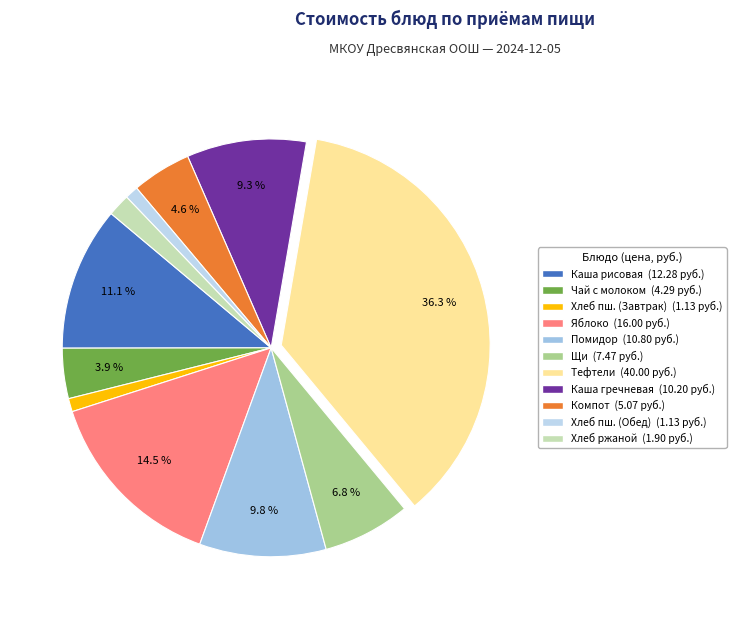

Count the number of slices in the pie.

11